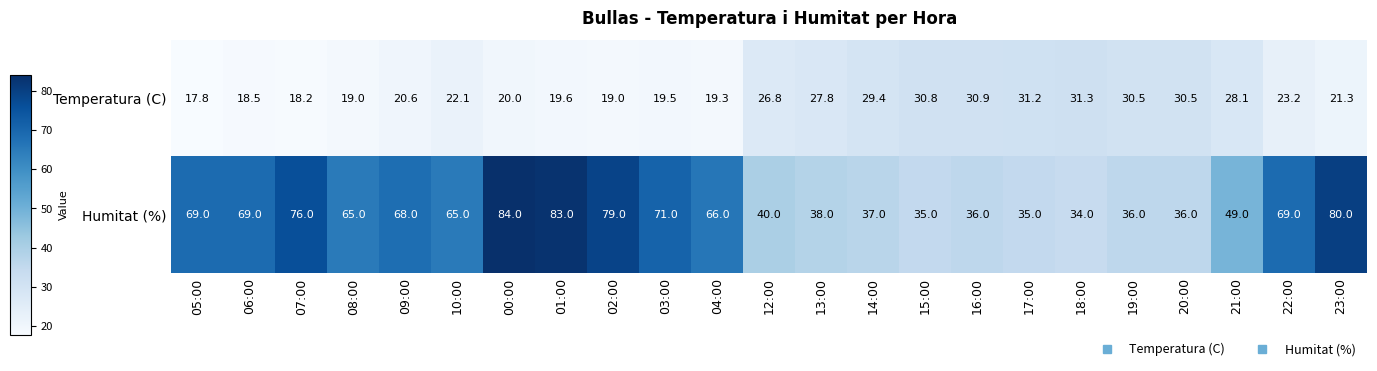

The Temperatura (C) series shows 22.1 at 10:00. True or false?

True